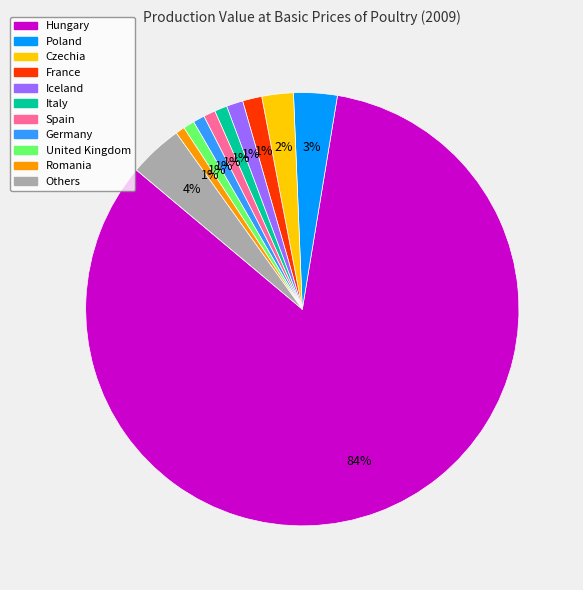

Does any single category account for the majority?

Yes